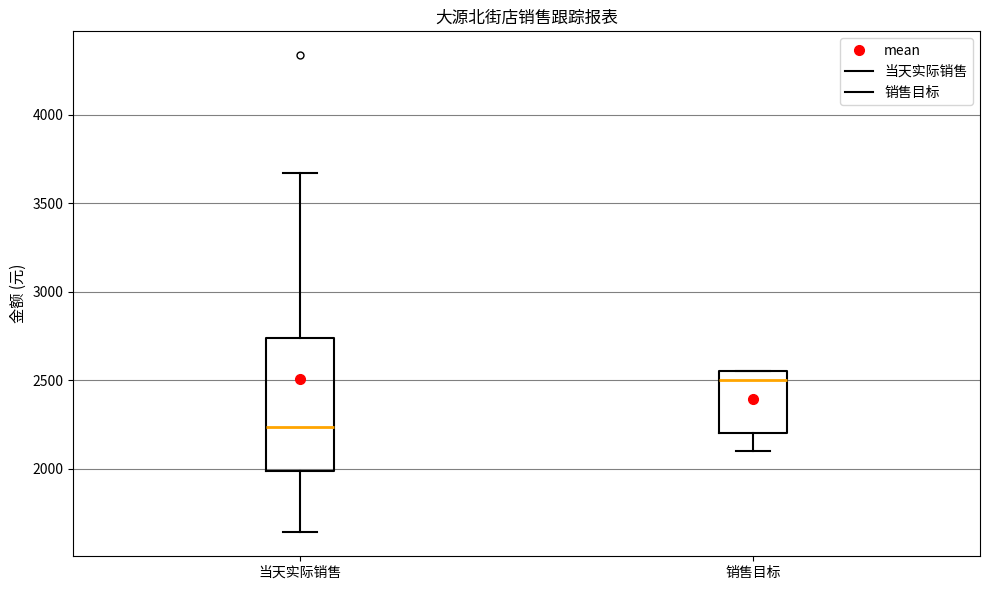

Which box's median line is the highest?

销售目标